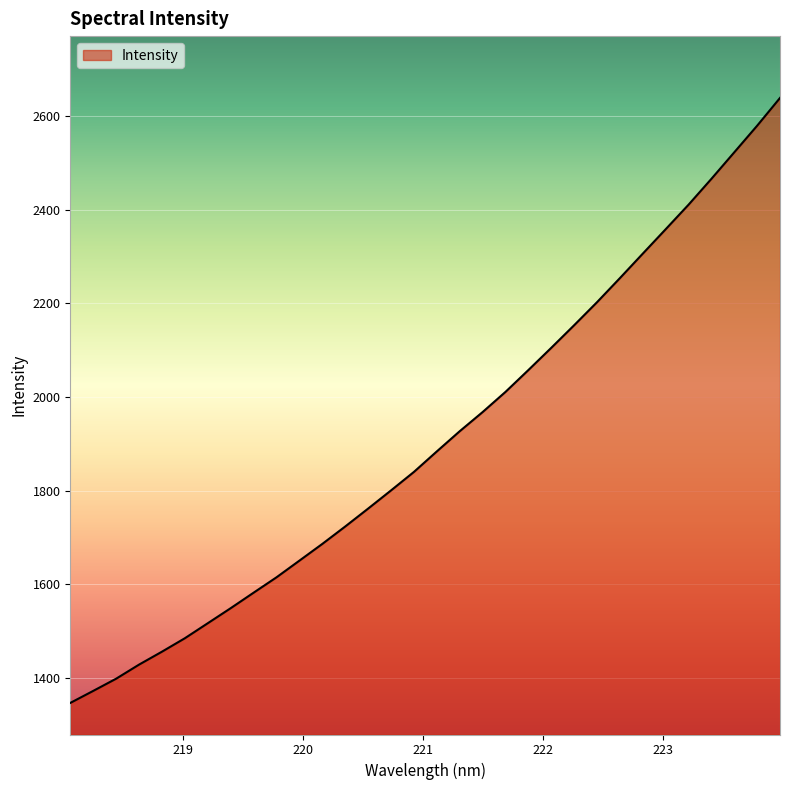

What is the greatest value displayed?

2638.2